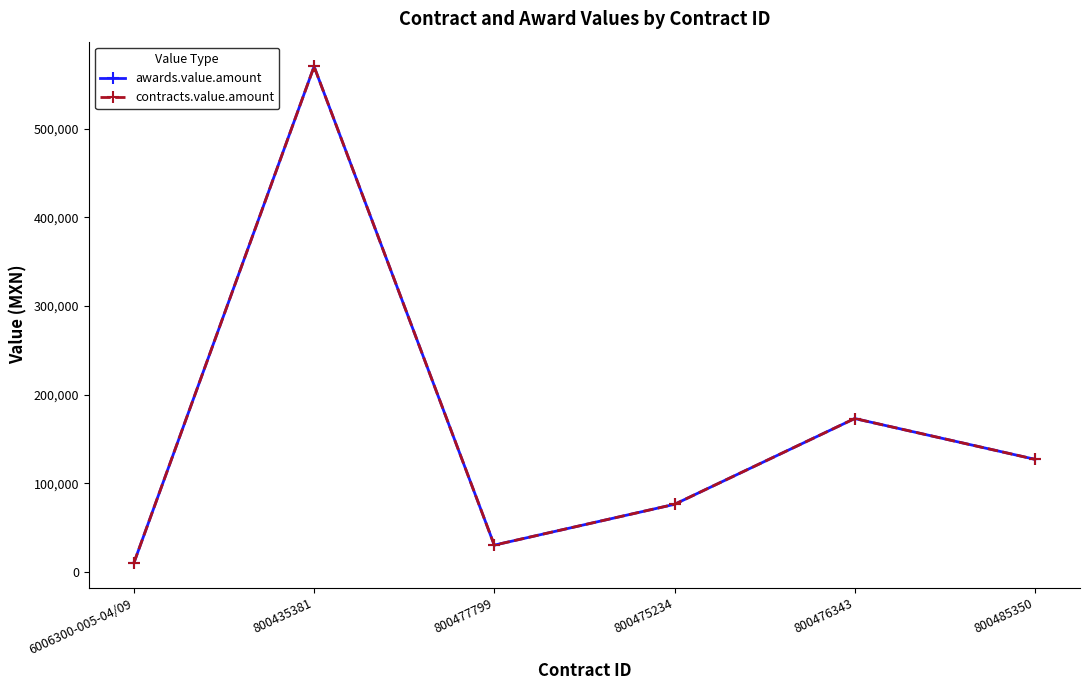

Does the chart have visible grid lines?

No